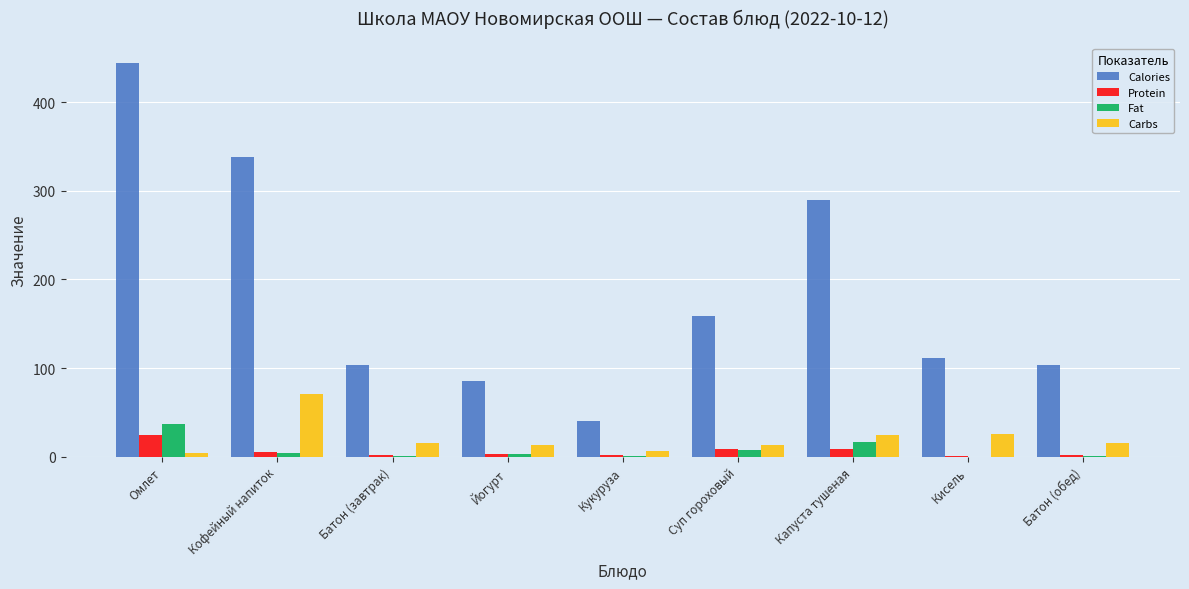

What is the sum of all Protein values?

56.3